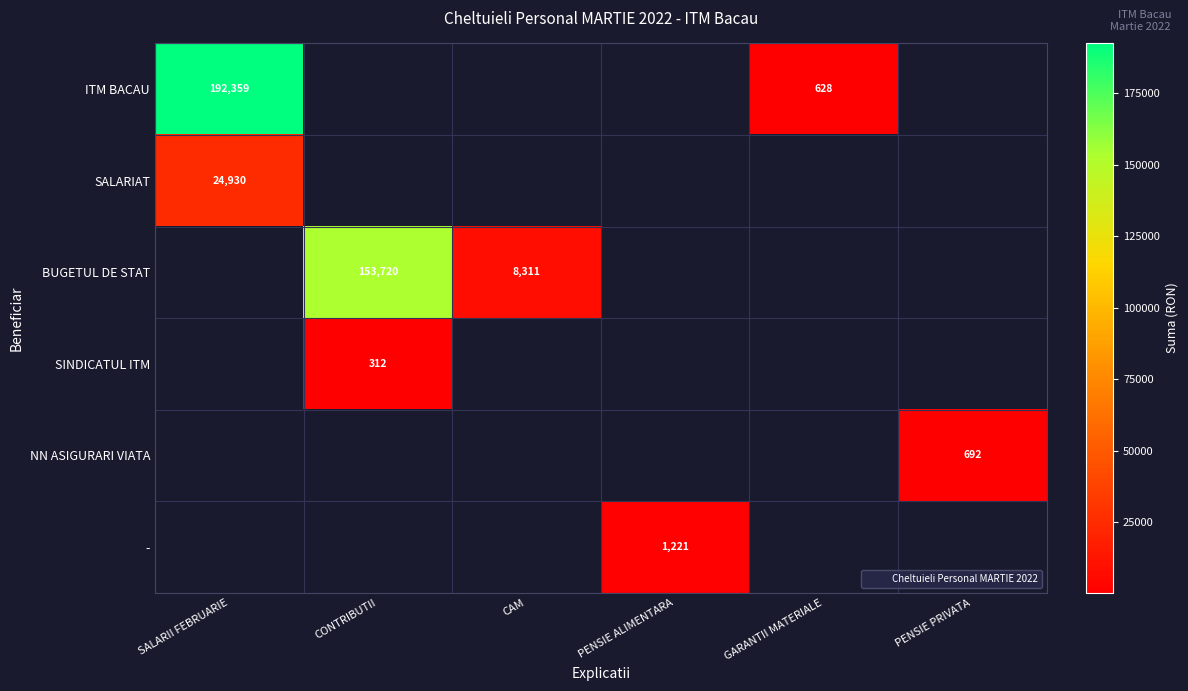

Is the value of - at CONTRIBUTII greater than the value of ITM BACAU at CAM?

No